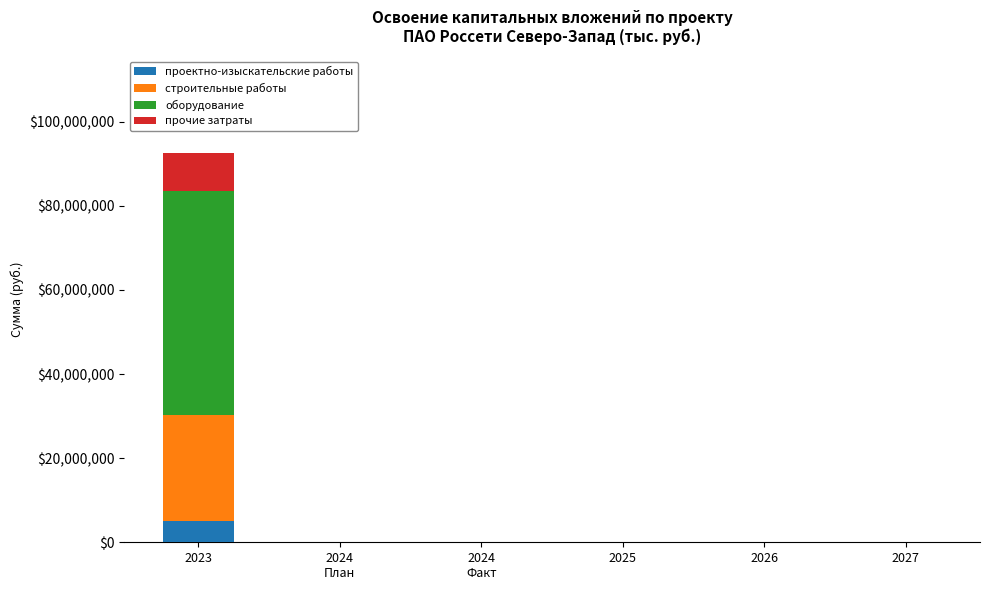

At which category is the sum across all series the highest?

2023